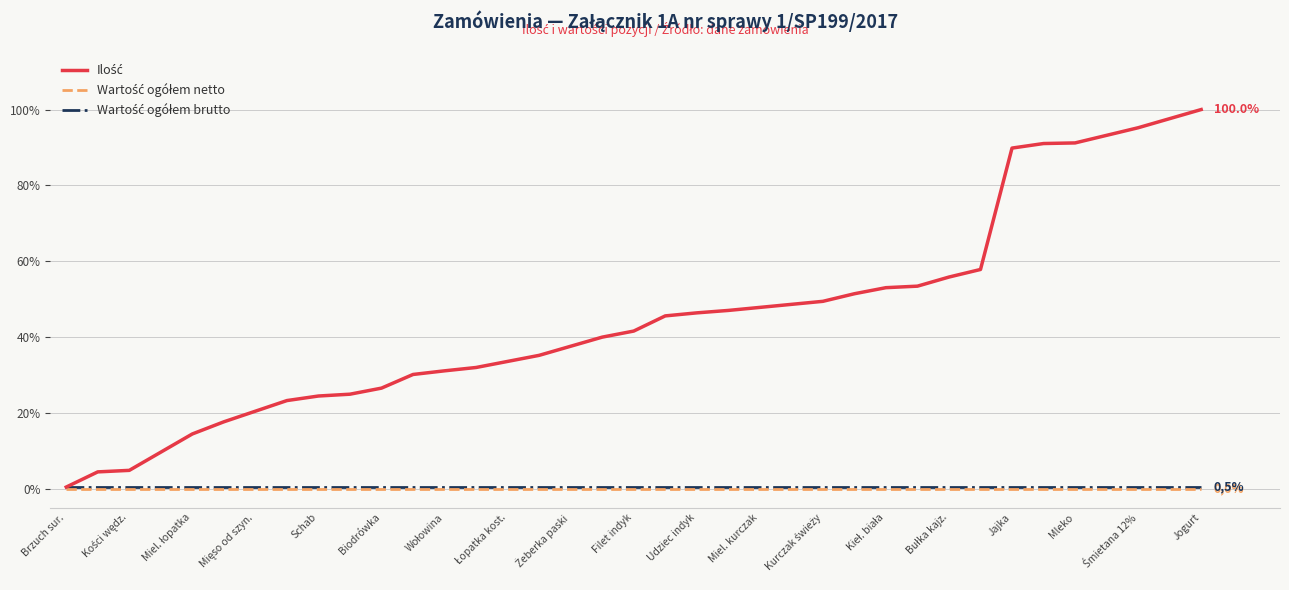

What is the greatest value displayed?

100.0